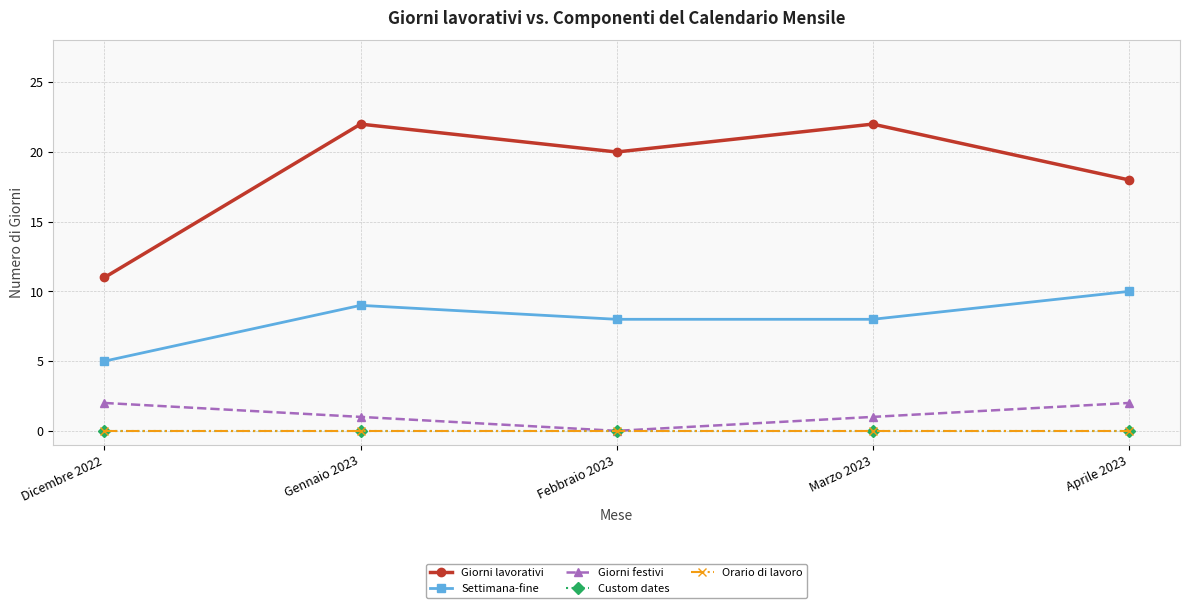

What is the approximate value of Giorni lavorativi at Aprile 2023?

18